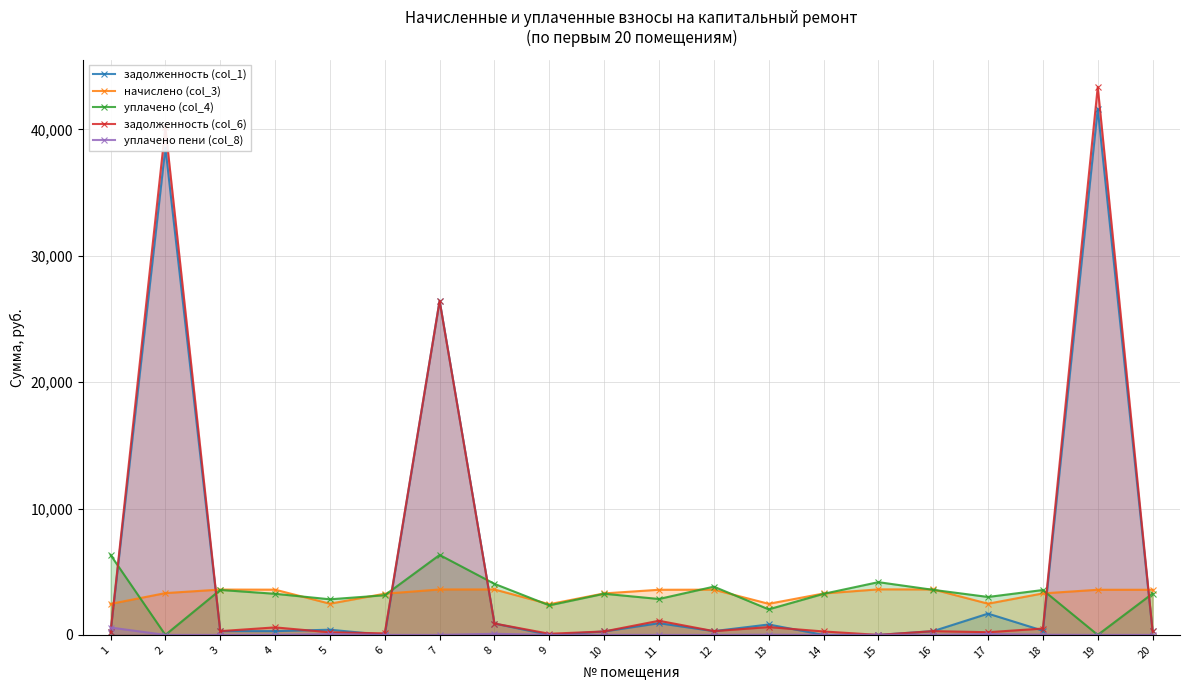

Rank the series by their maximum value, from lowest to highest.

уплачено пени (col_8), начислено (col_3), уплачено (col_4), задолженность (col_1), задолженность (col_6)